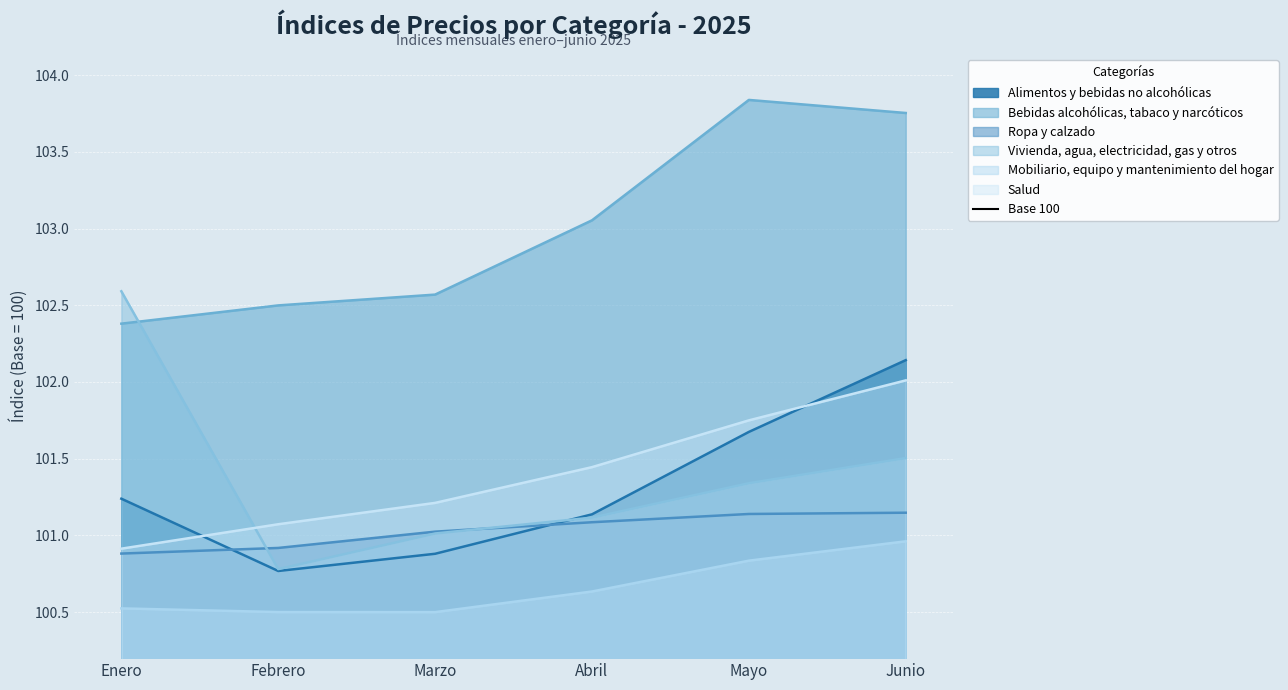

Which series ends up on top after the final intersection of Vivienda, agua, electricidad, gas y otros and Salud?

Salud